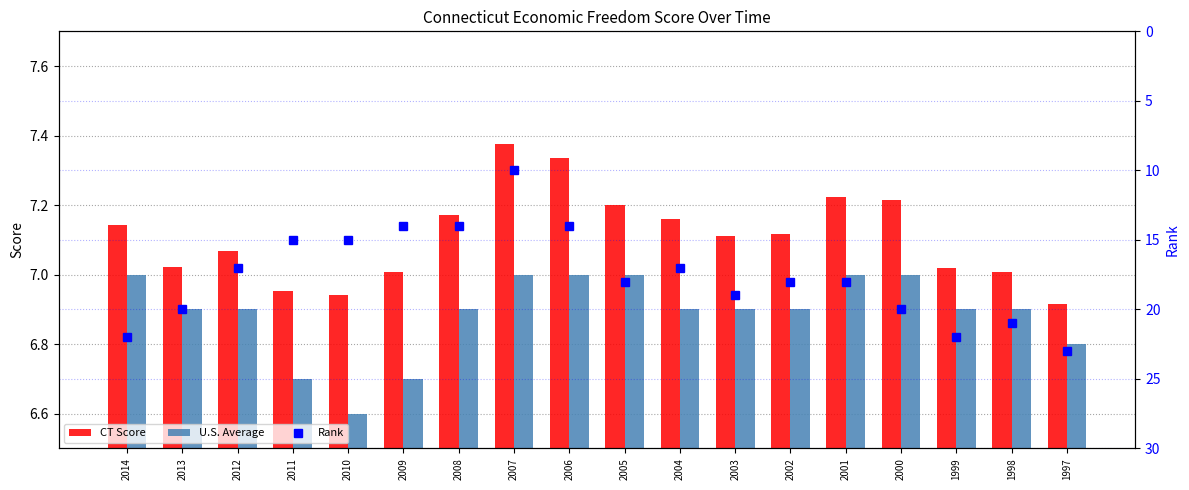

What is the value of the CT Score bar at the 7th from the left?

7.2